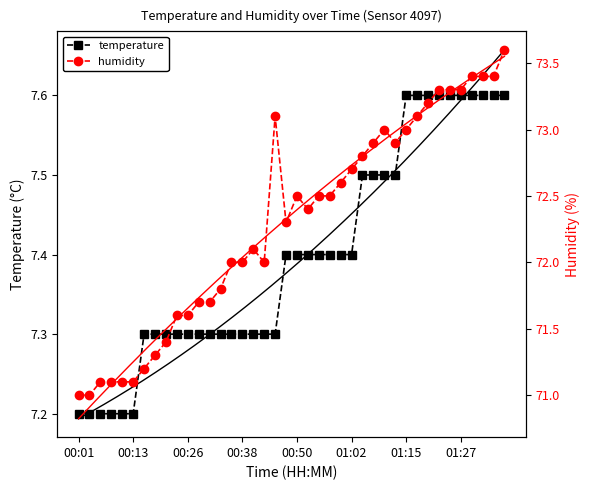

At how many categories does at least one series exceed 64?

40